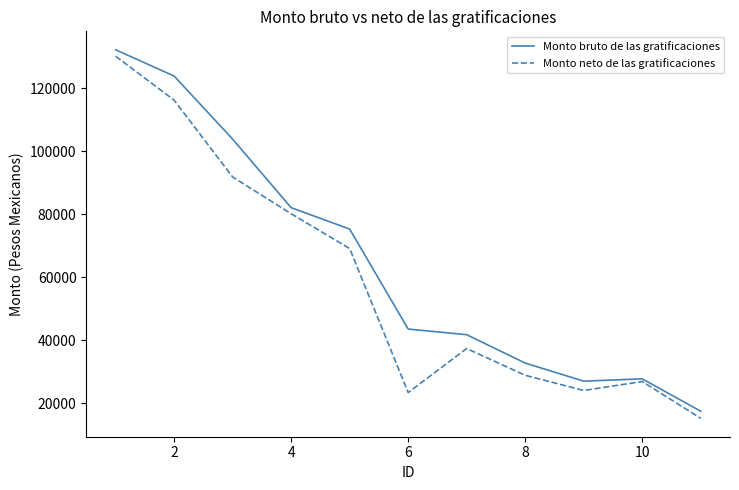

How many lines are shown in the chart?

2